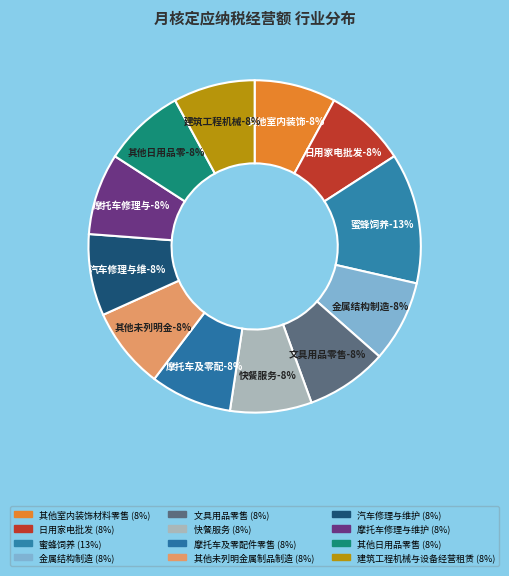

How many segments does this pie chart have?

12